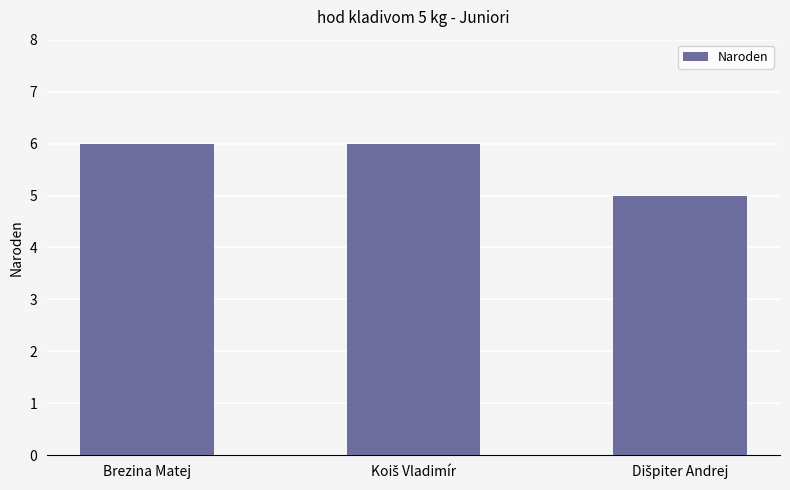

What is the maximum value shown in the chart?

6